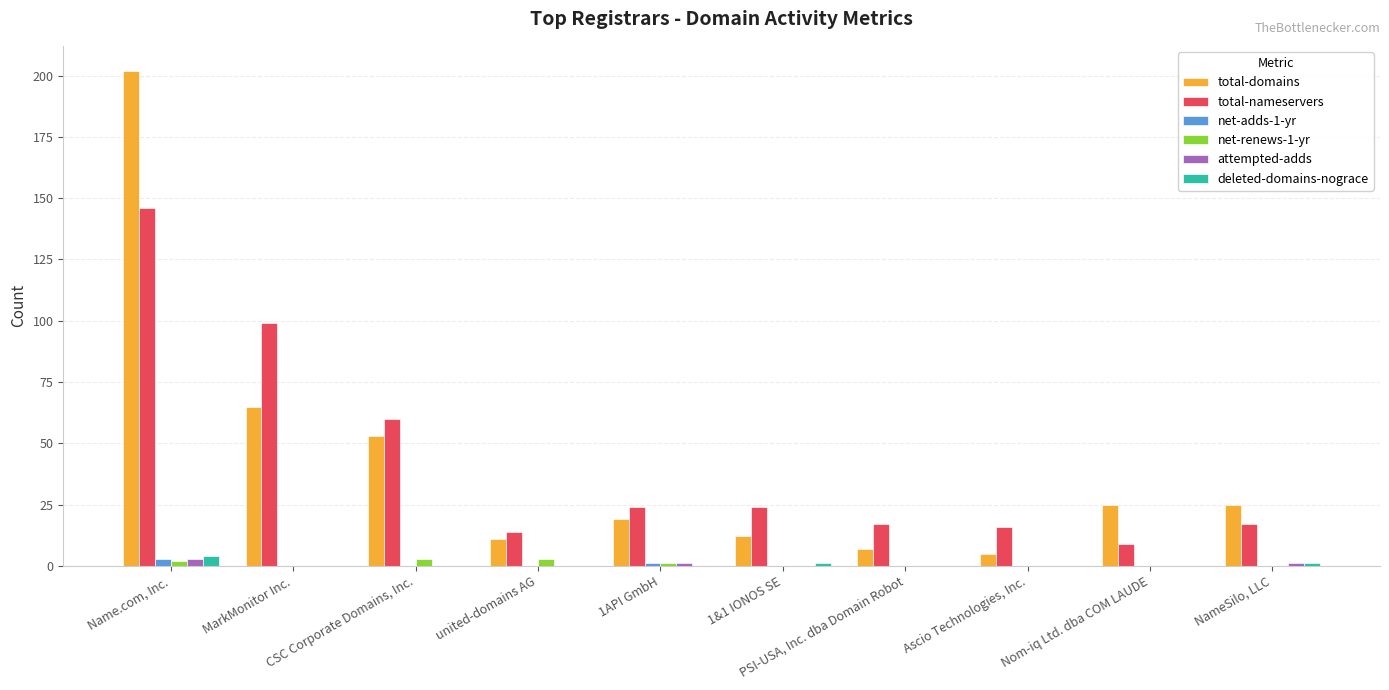

What is the sum of all total-nameservers values?

426